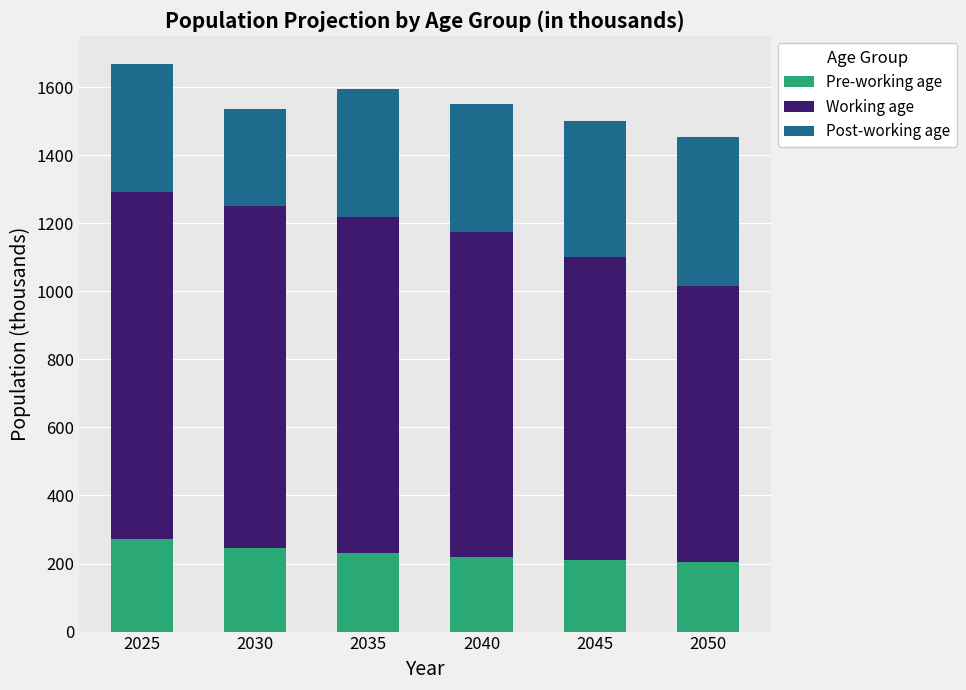

What is the average value of the Pre-working age series?

230.7